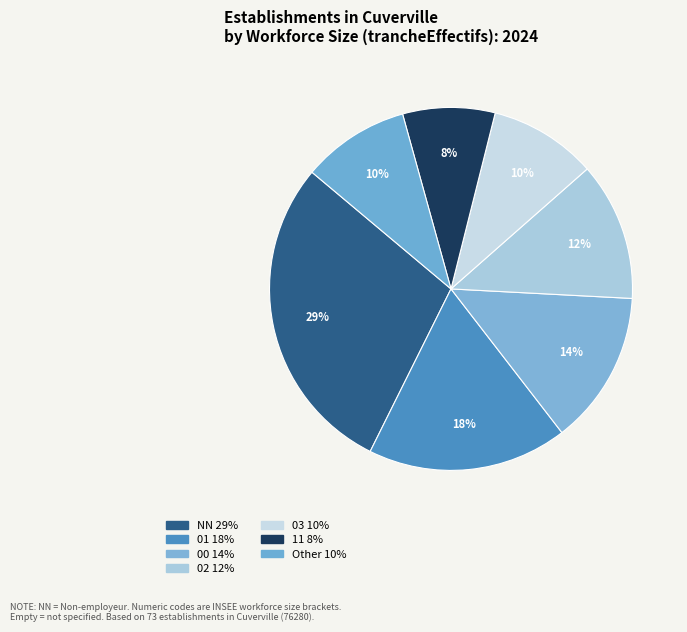

Which slice is the smallest?

11